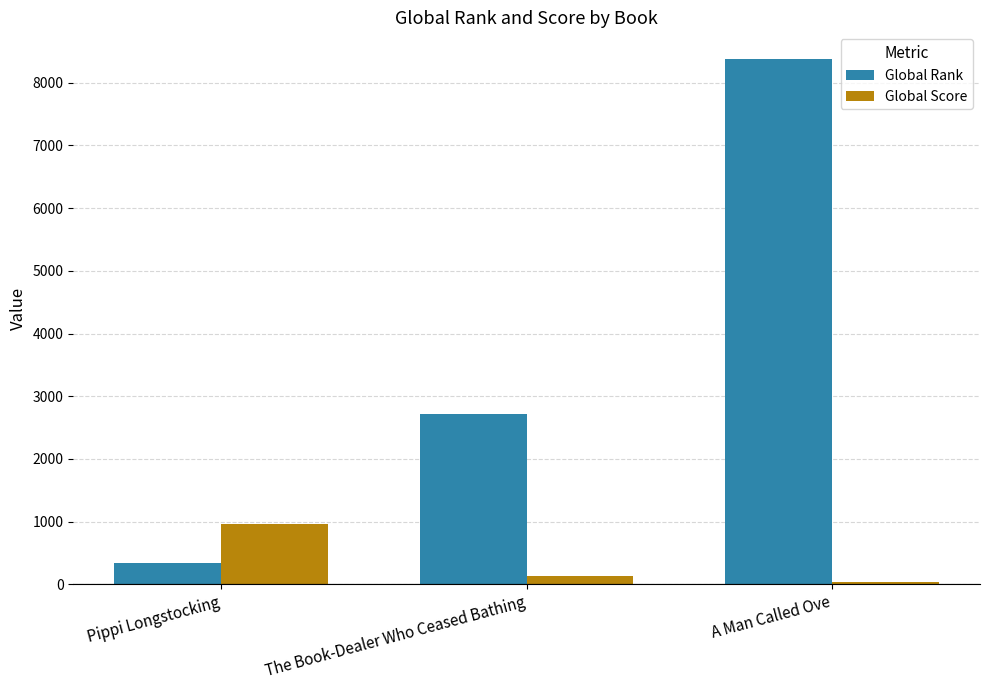

At which label is Global Rank closest to 4360?

The Book-Dealer Who Ceased Bathing